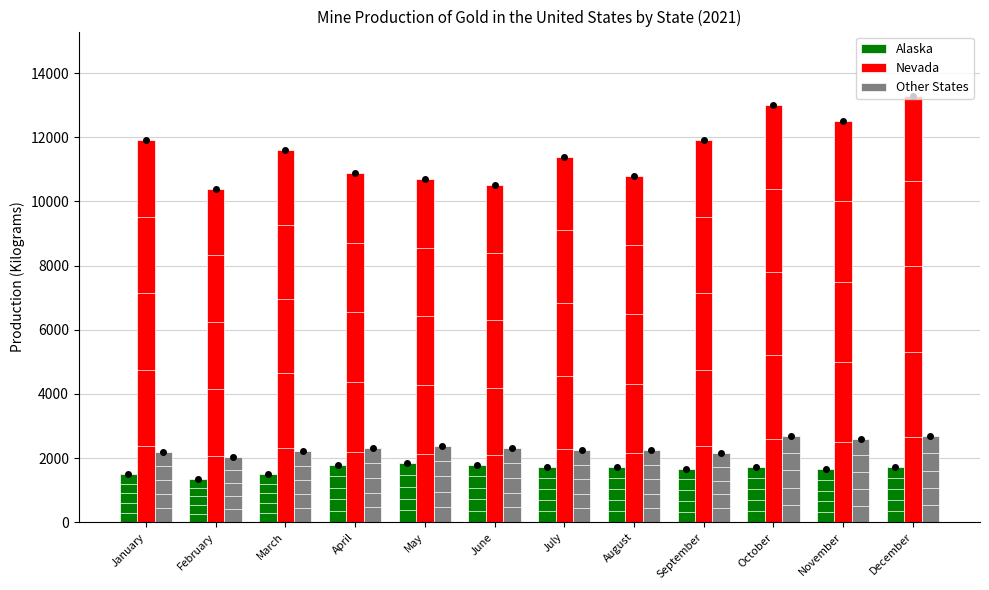

What is the maximum value shown in the chart?

13300